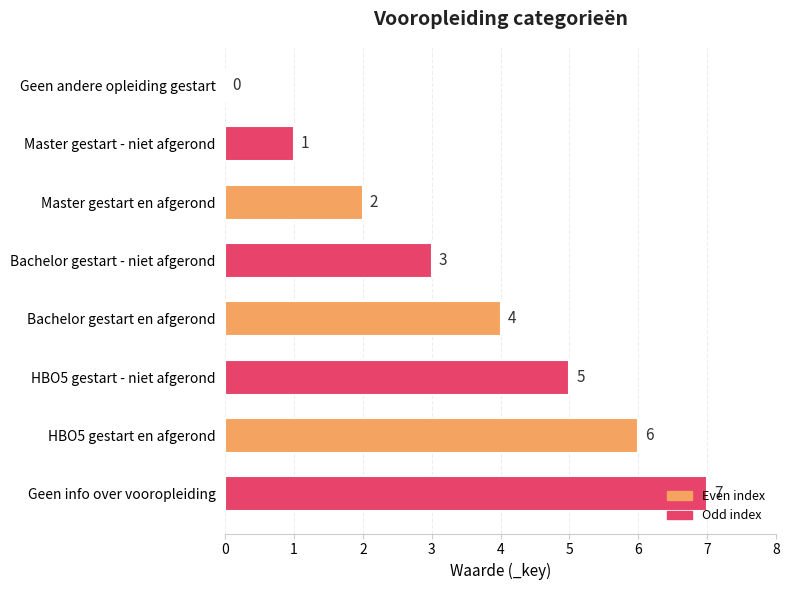

True or false: the data shows 7 at HBO5 gestart - niet afgerond.

False